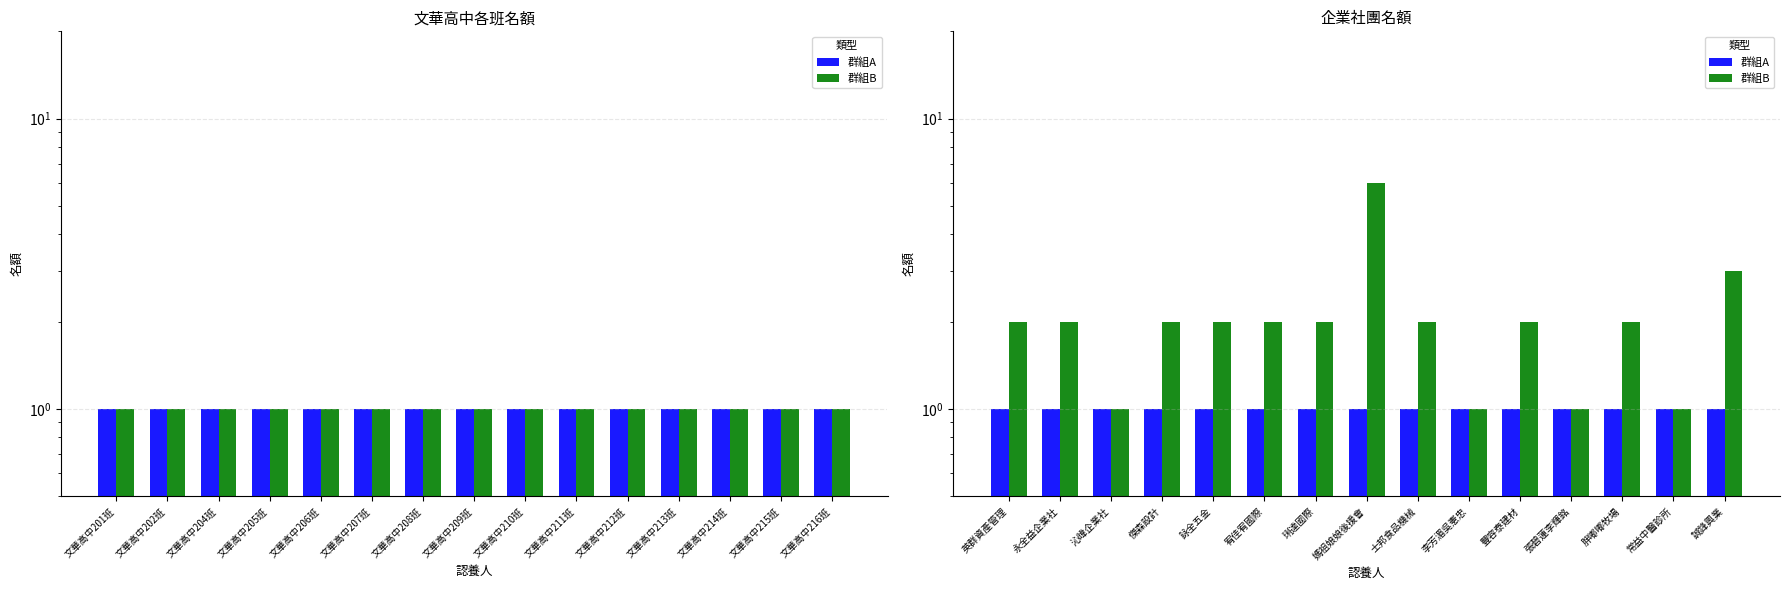

Reading left to right, extract all data points from this chart.

群組A: 1	1	1	1	1	1	1	1	1	1	1	1	1	1	1
群組B: 2	2	1	2	2	2	2	6	2	1	2	1	2	1	3